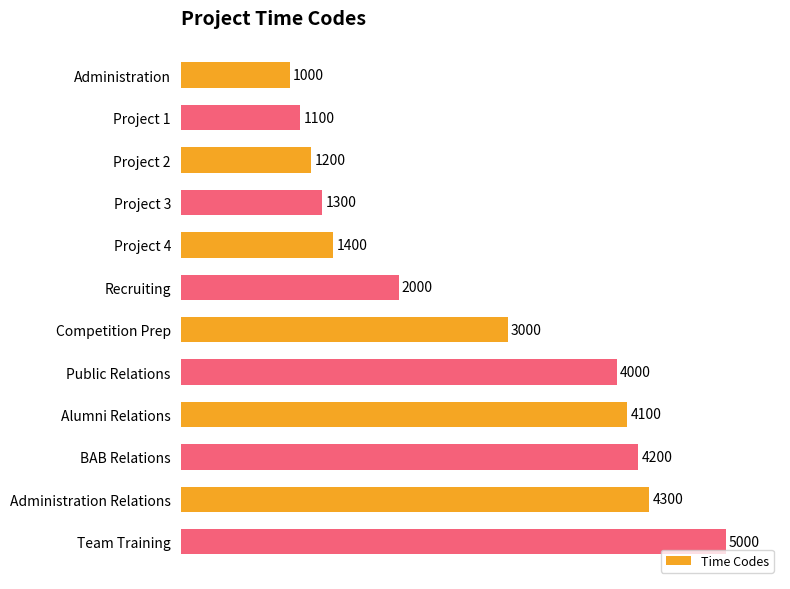

True or false: the data shows 728 at Project 3.

False